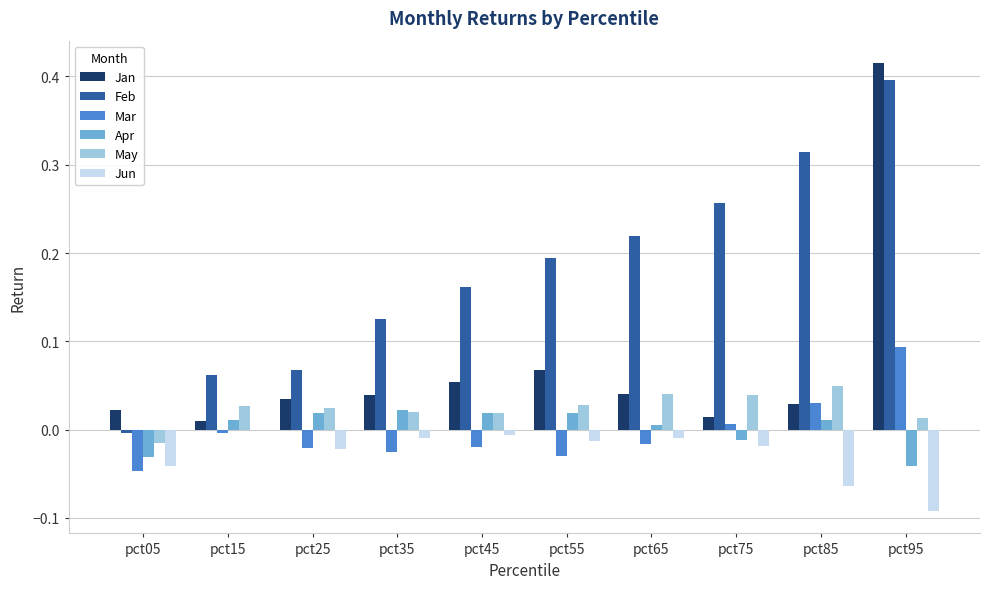

Between pct45 and pct95, which series saw the biggest shift?

Jan